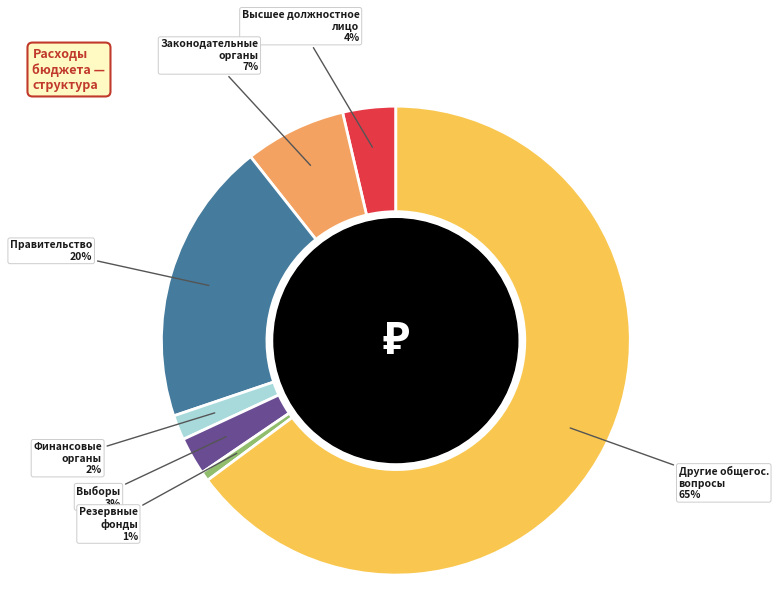

Count the number of slices in the pie.

7